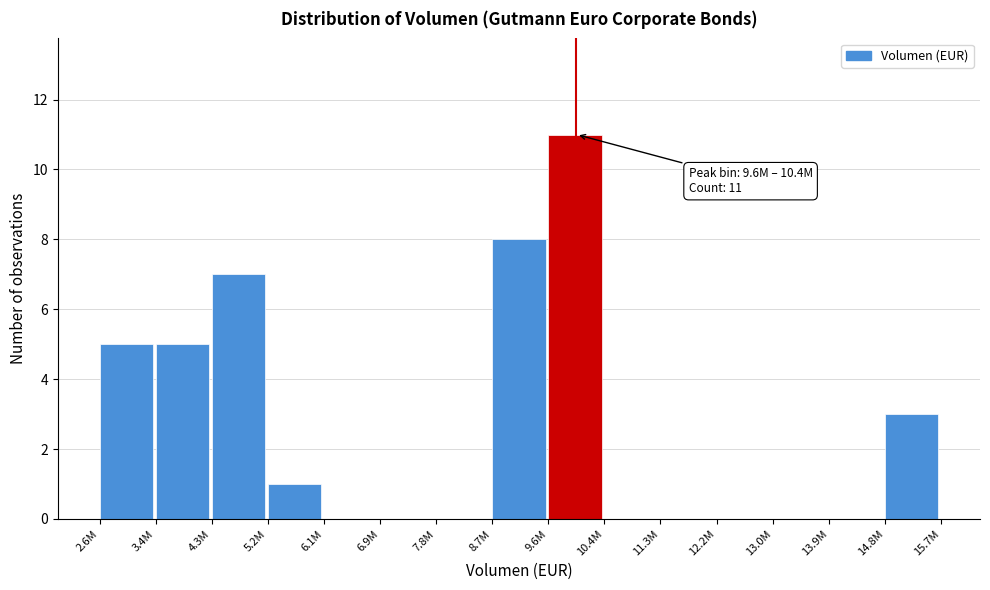

Reading left to right, extract all data points from this chart.

2.6M=5	3.4M=5	4.3M=7	5.2M=1	6.1M=0	6.9M=0	7.8M=0	8.7M=8	9.6M=11	10.4M=0	11.3M=0	12.2M=0	13.0M=0	13.9M=0	14.8M=3